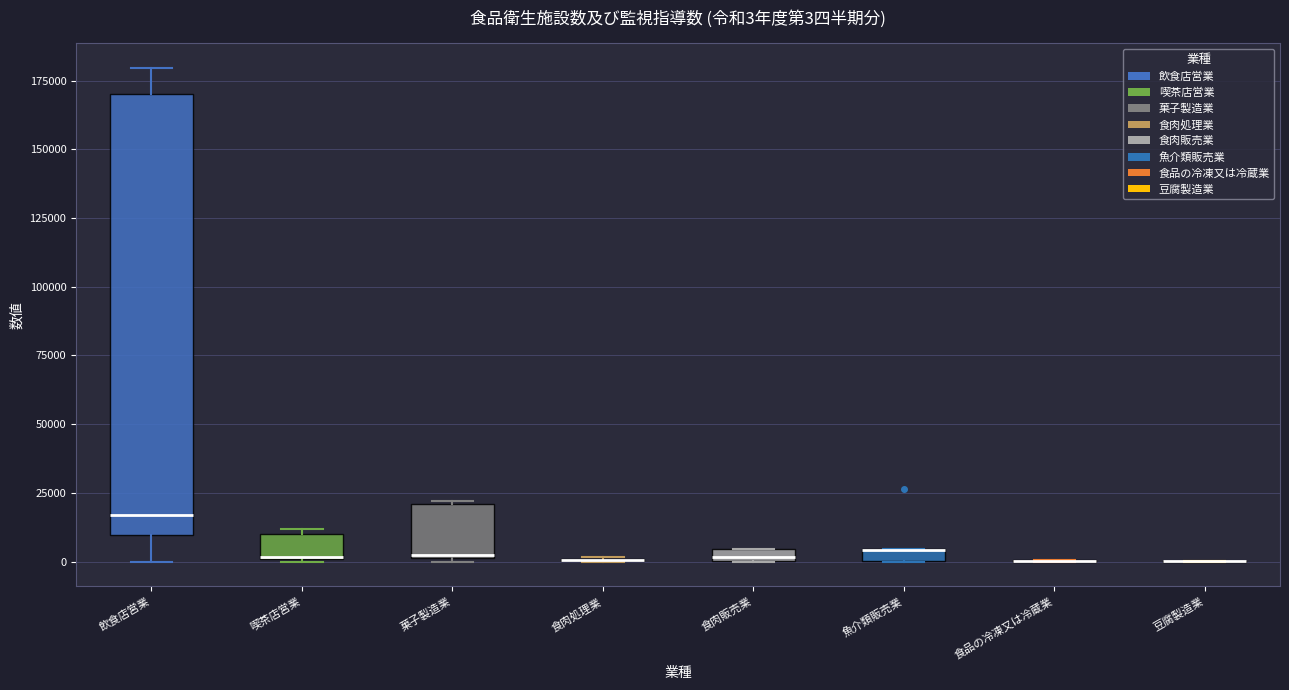

Comparing the boxes themselves (not the whiskers), which one is the tallest?

飲食店営業